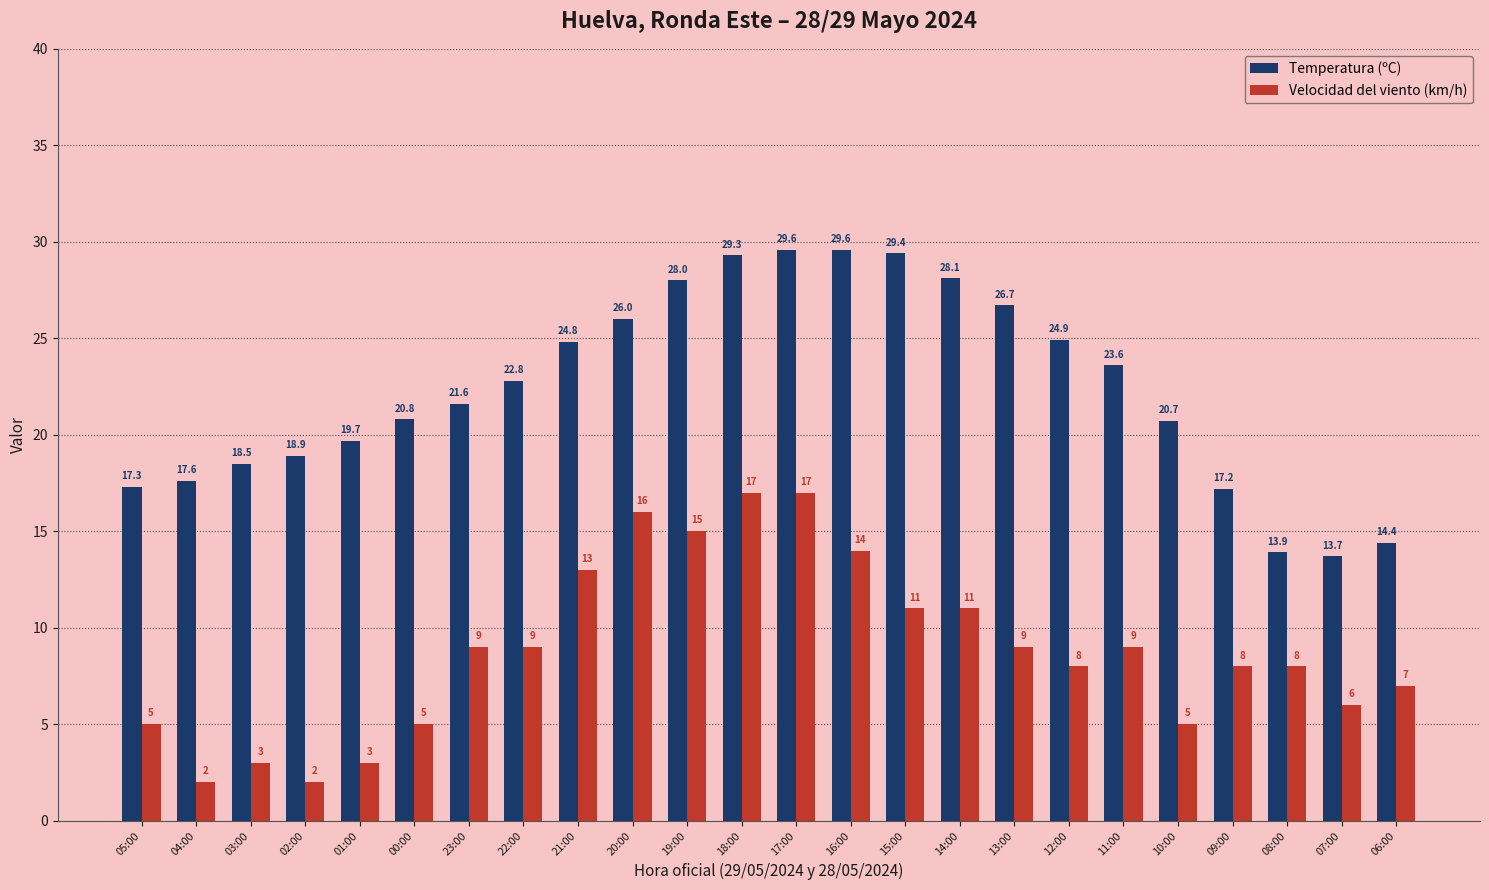

Count the number of categories in the chart.

24